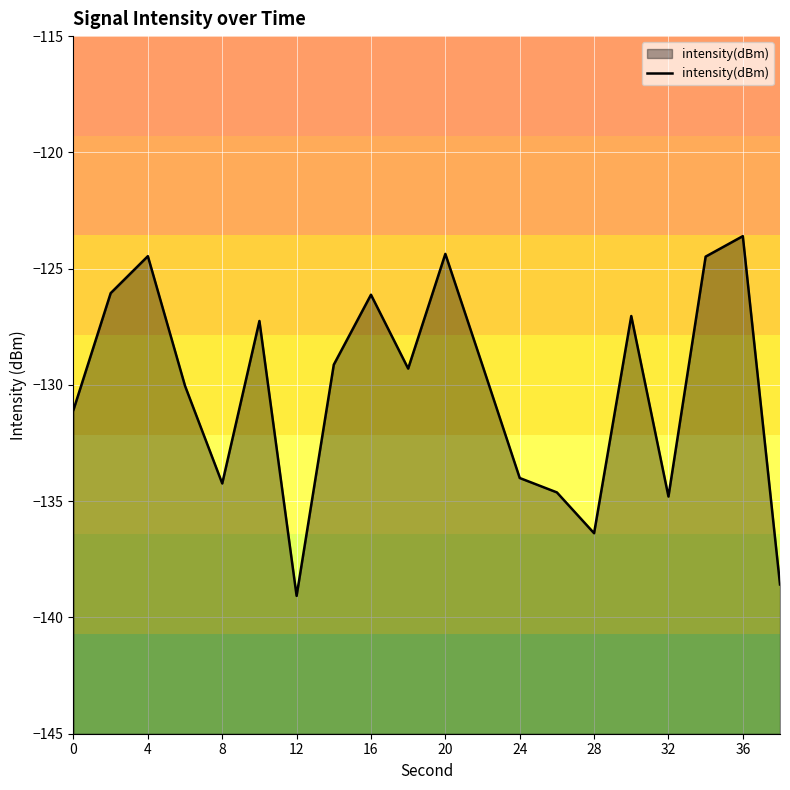

Between 32 and 4, which is larger?

4